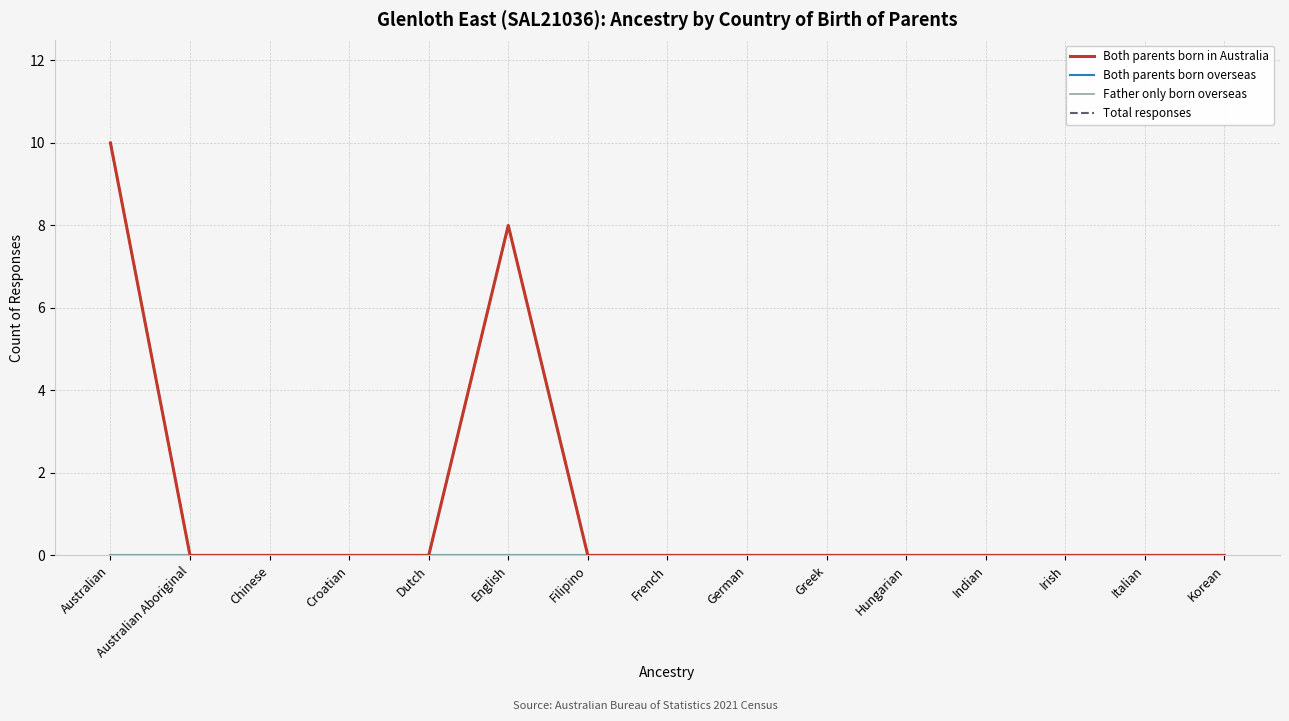

Is the value of Total responses at Australian greater than the value of Both parents born overseas at Australian?

Yes